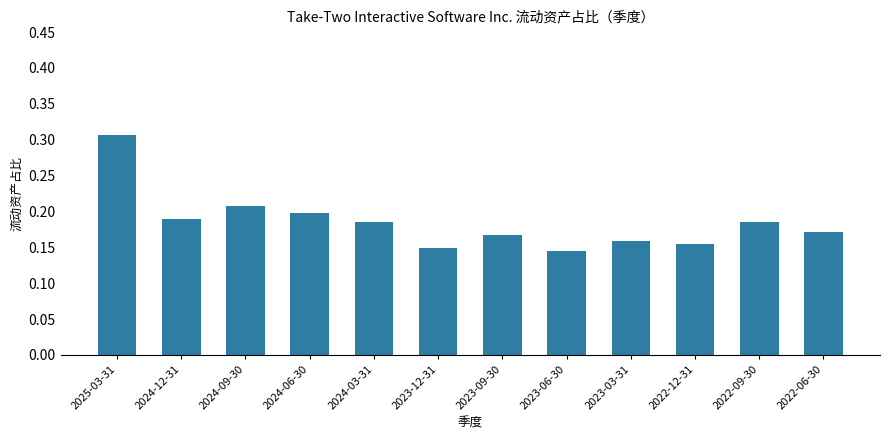

Which label corresponds to the largest value in the chart?

2025-03-31